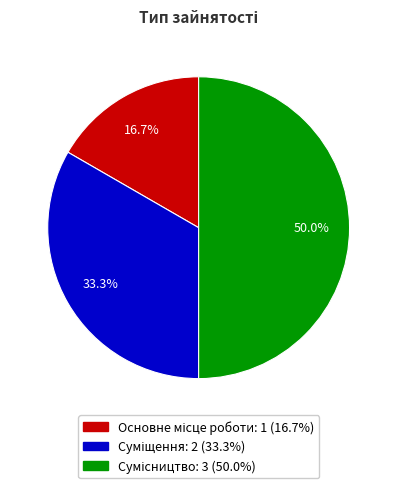

To the nearest percent, what is the average slice percentage?

33%